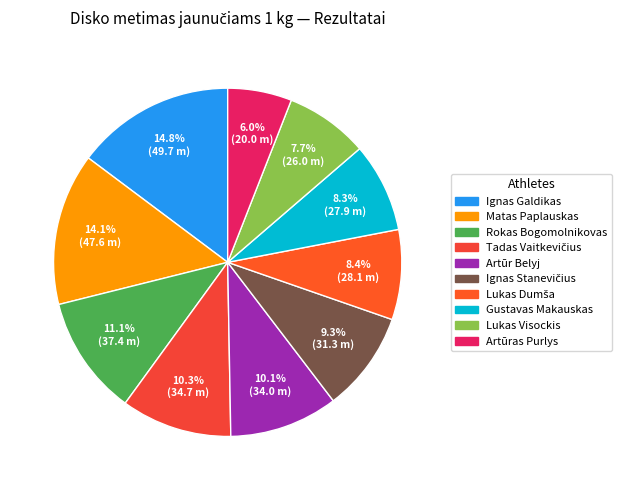

Rank the categories by value from lowest to highest.

Artūras Purlys, Lukas Visockis, Gustavas Makauskas, Lukas Dumša, Ignas Stanevičius, Artūr Belyj, Tadas Vaitkevičius, Rokas Bogomolnikovas, Matas Paplauskas, Ignas Galdikas